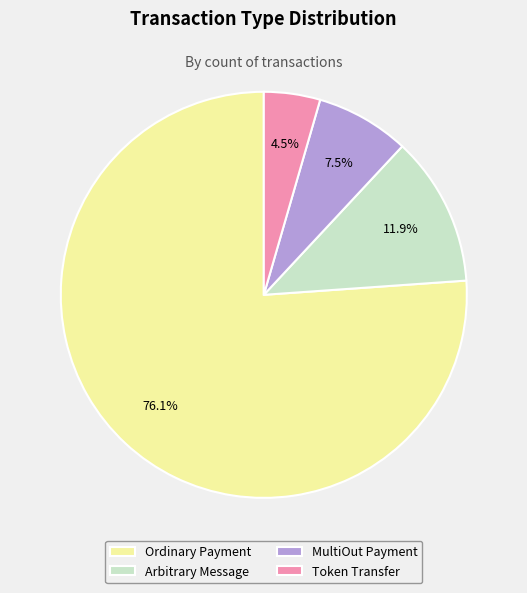

How many segments does this pie chart have?

4